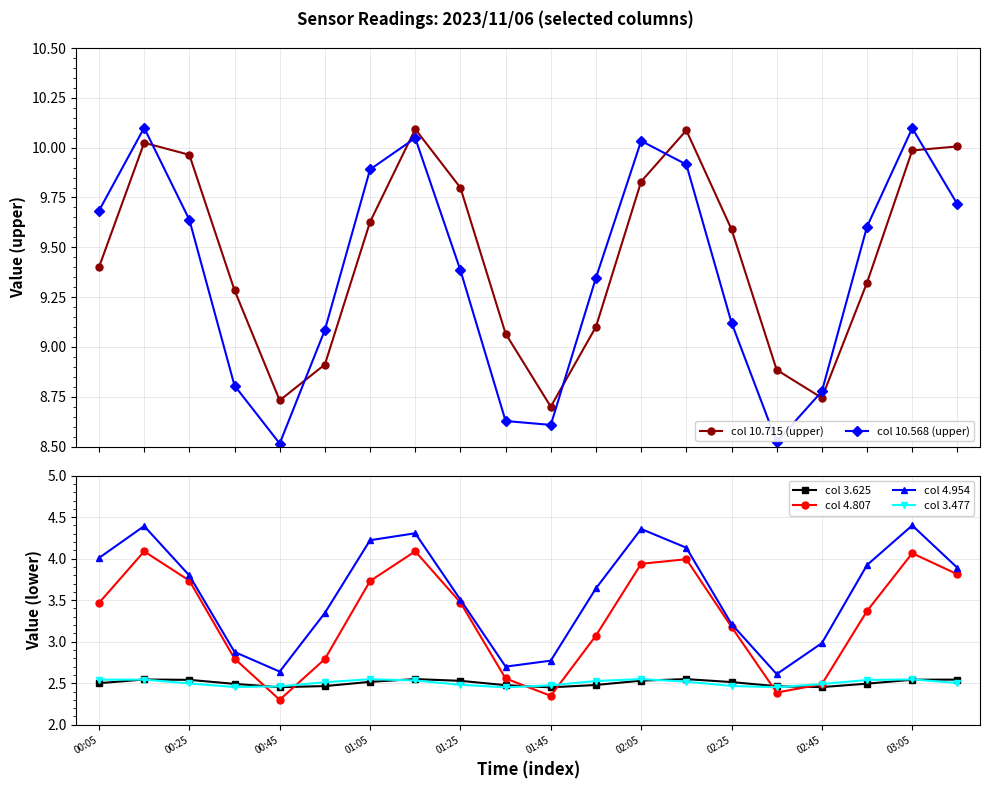

How many lines are shown in the chart?

6